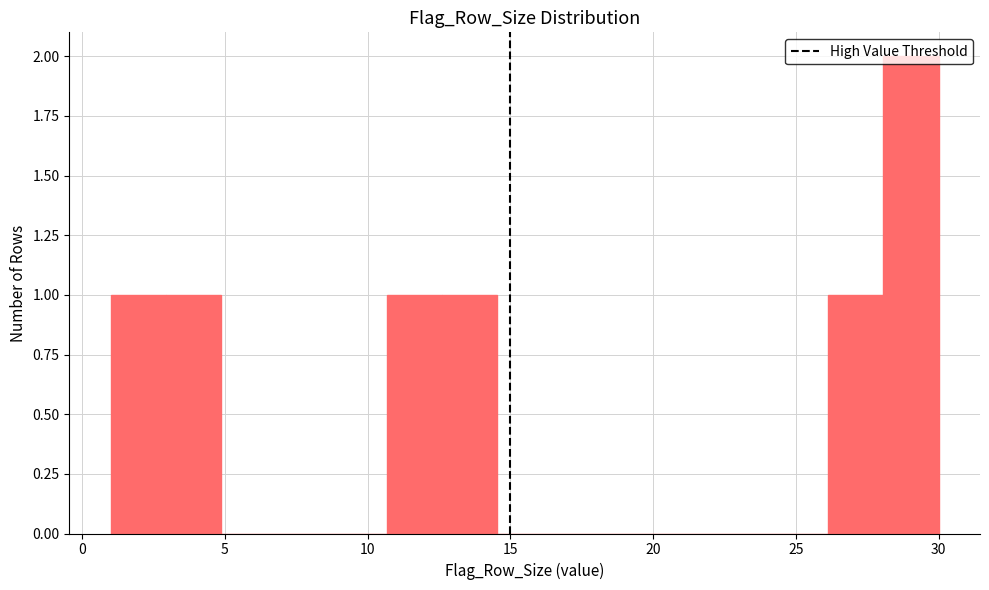

Around what value on the x-axis is the tallest bar? Give the approximate position of its centre, as read against the axis.

29.0